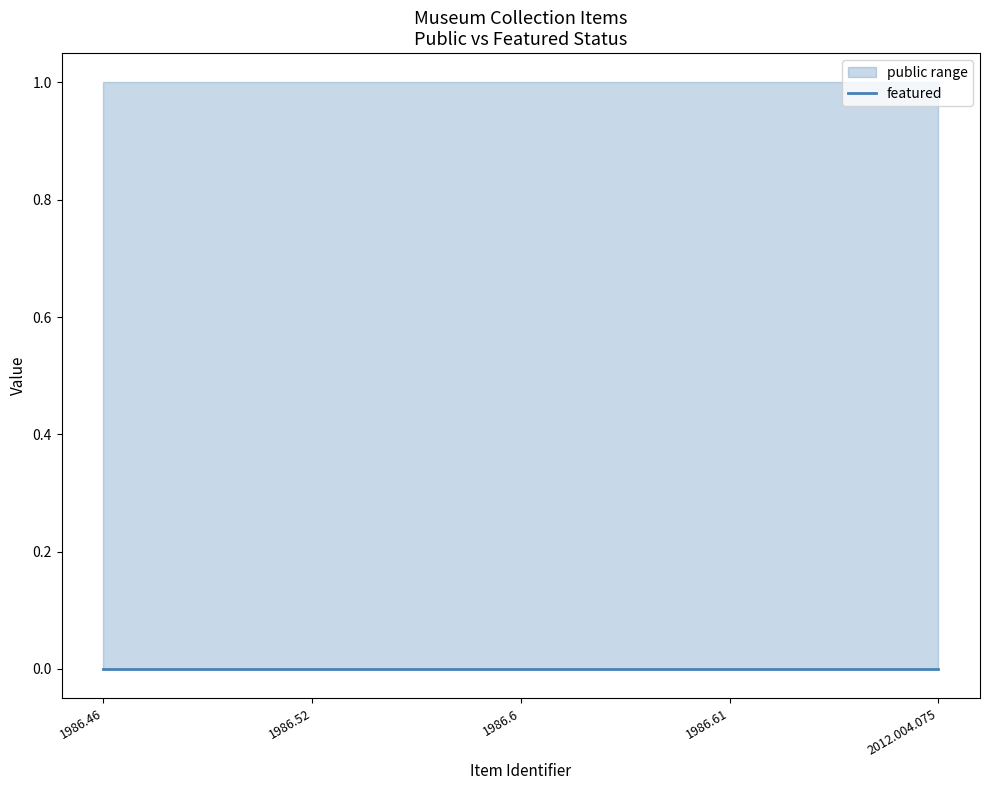

Is the value of public at 1986.61 greater than the value of featured at 2012.004.075?

Yes